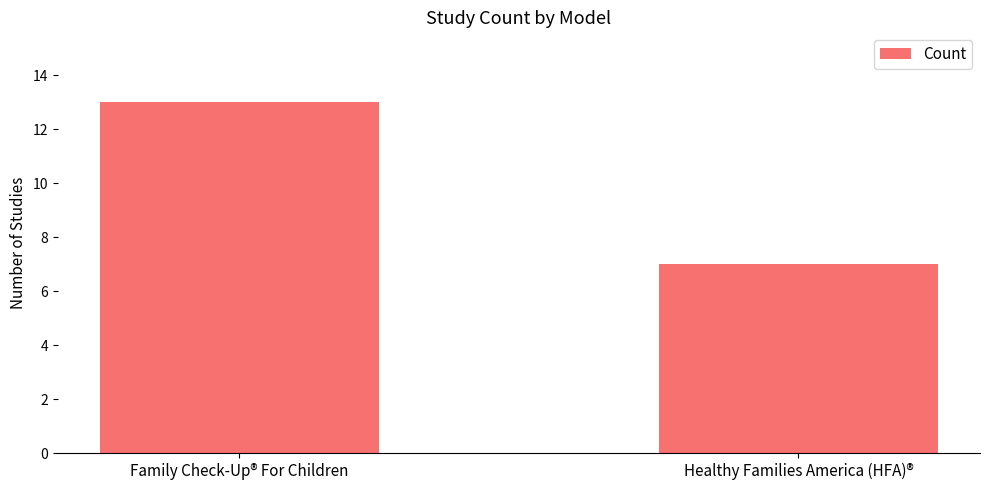

How many data points are less than 13?

1